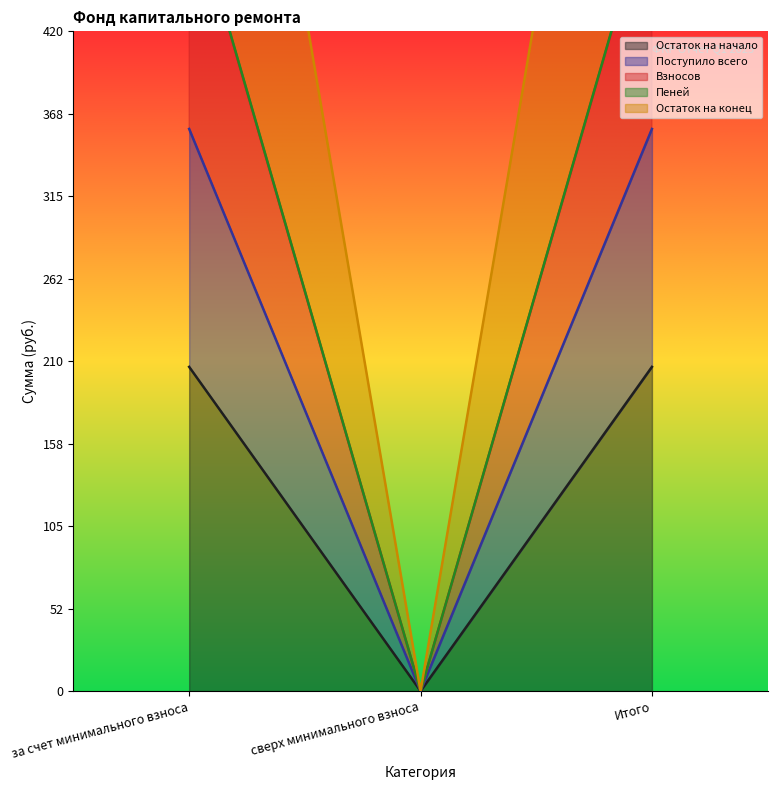

Is it true that Пеней equals 508.7 at за счет минимального взноса?

True